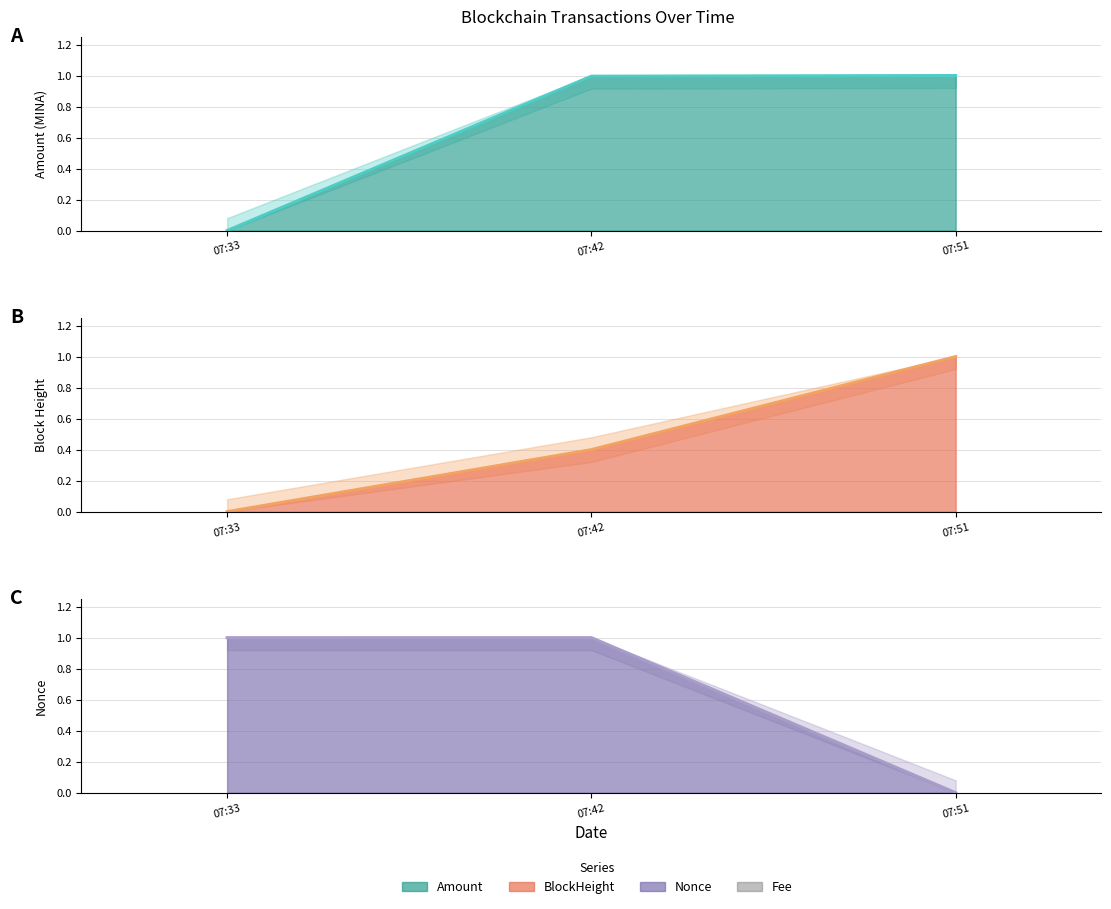

Reading left to right, what are all the values shown in this chart?

Amount line: 0.0	1.0	1.0
Fee: 0.0	0.0	0.0
BlockHeight line: 0.0	0.4	1.0
Nonce line: 1.0	1.0	0.0